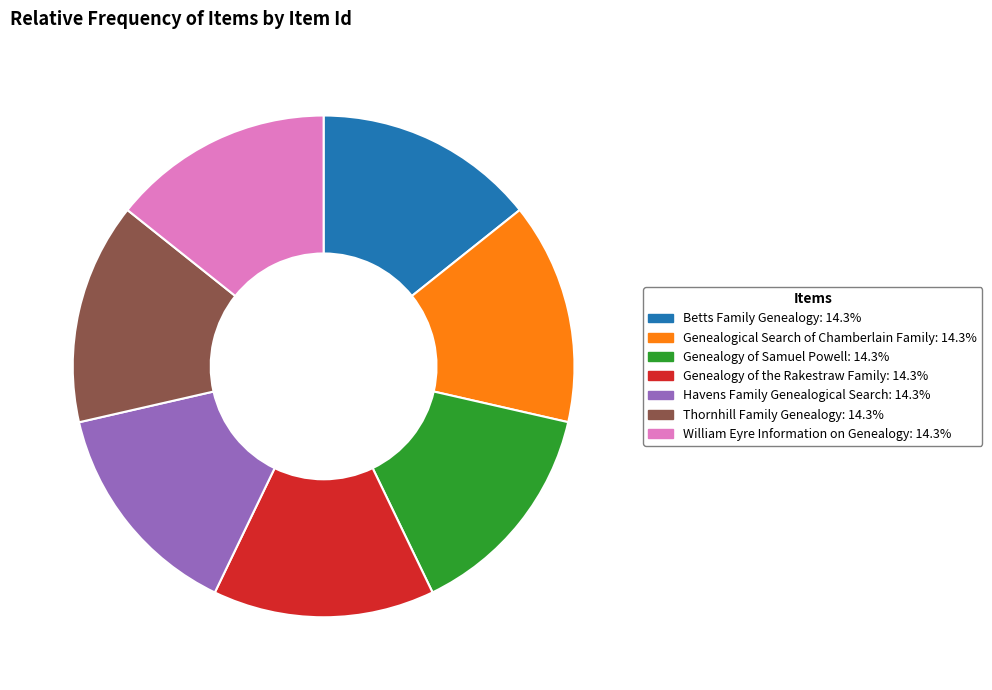

Is the sum of Genealogical Search of Chamberlain Family: 14.3% and Havens Family Genealogical Search: 14.3% greater than half?

No